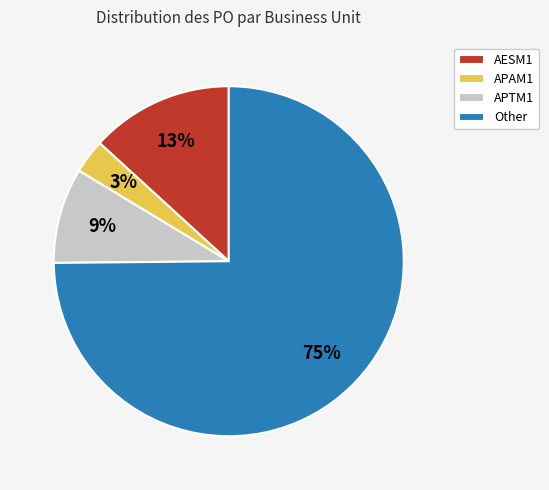

Combined, do APTM1 and Other account for over 50%?

Yes